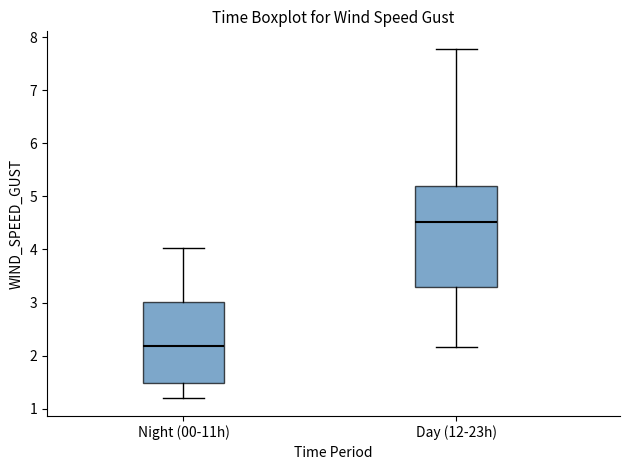

Reading left to right, read every box against the y-axis: the position of its median line, the range the box covers, and the ends of its whiskers. The values are not printed on the chart, so give them approximately, as read against the axis.

Night (00-11h): median 2.2, box 1.5 to 3.0, whiskers 1.2 to 4.0
Day (12-23h): median 4.5, box 3.3 to 5.2, whiskers 2.2 to 7.8